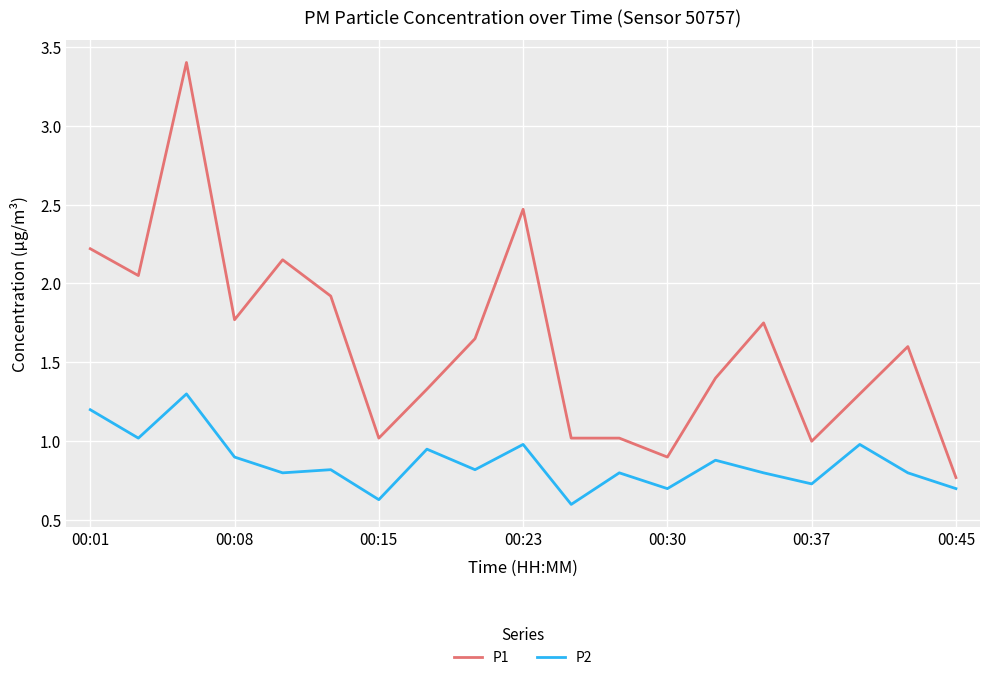

What is the difference between the maximum and minimum values in the P1 series?

2.6